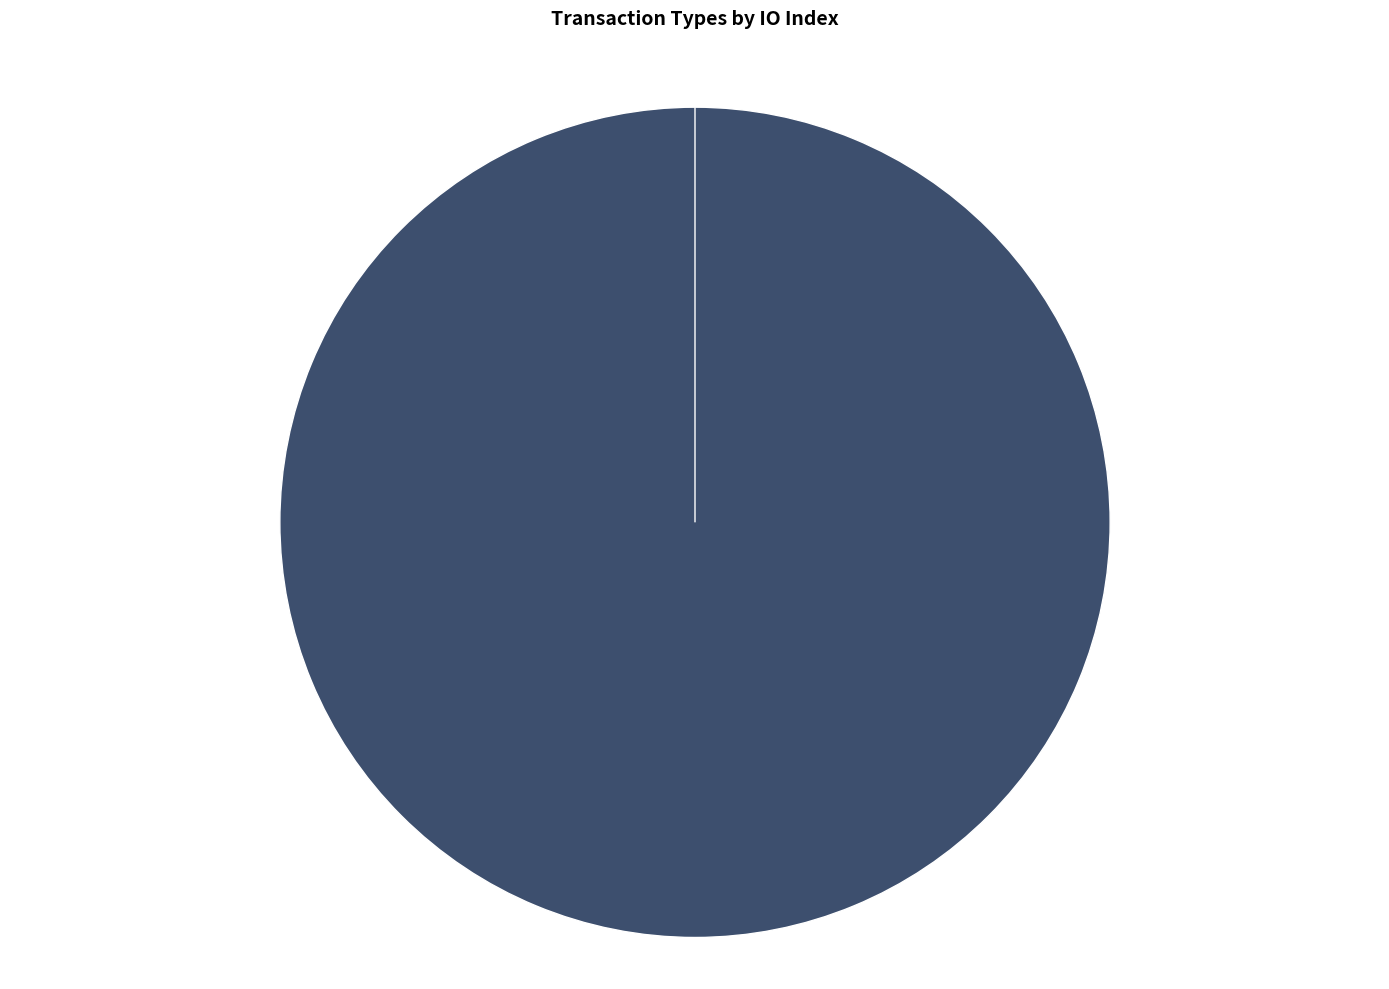

What is the change in value from Vote (io_index=1) to Ticket (io_index=0)?

-1